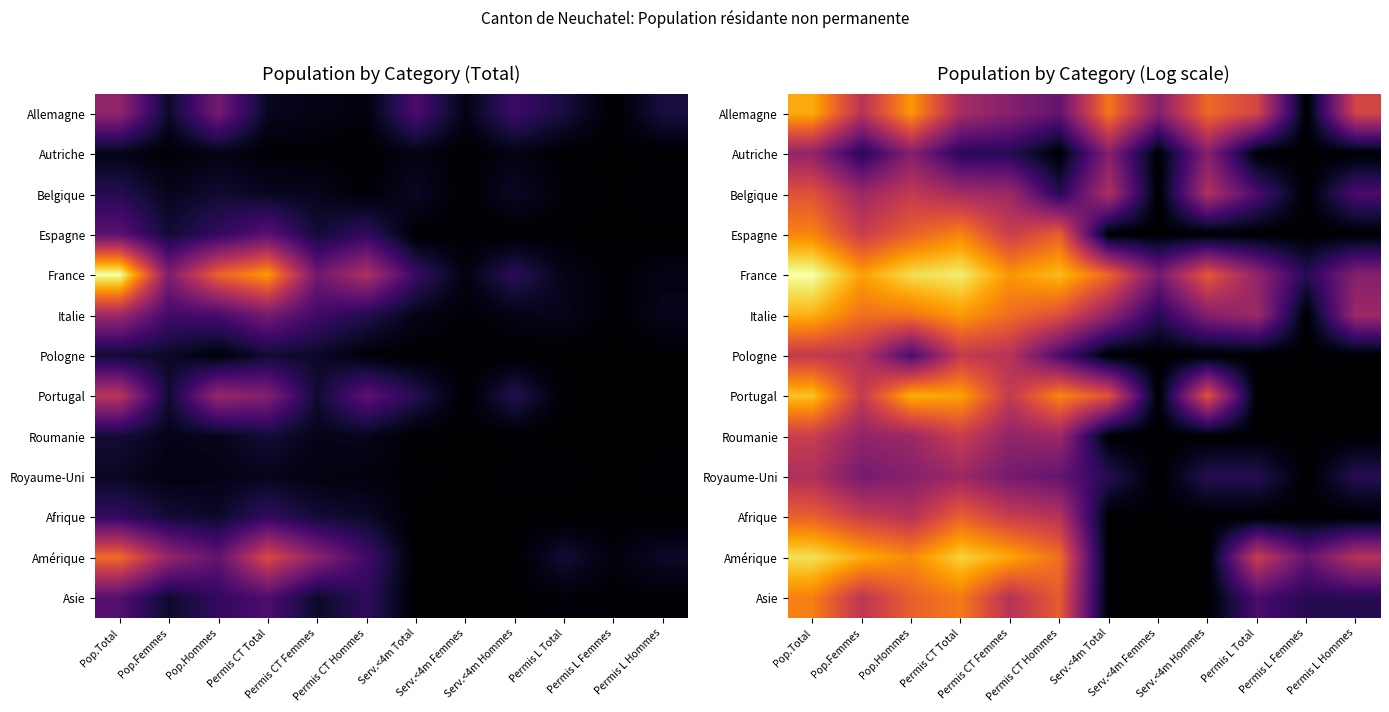

At which label does Italie reach its peak?

Pop.Total